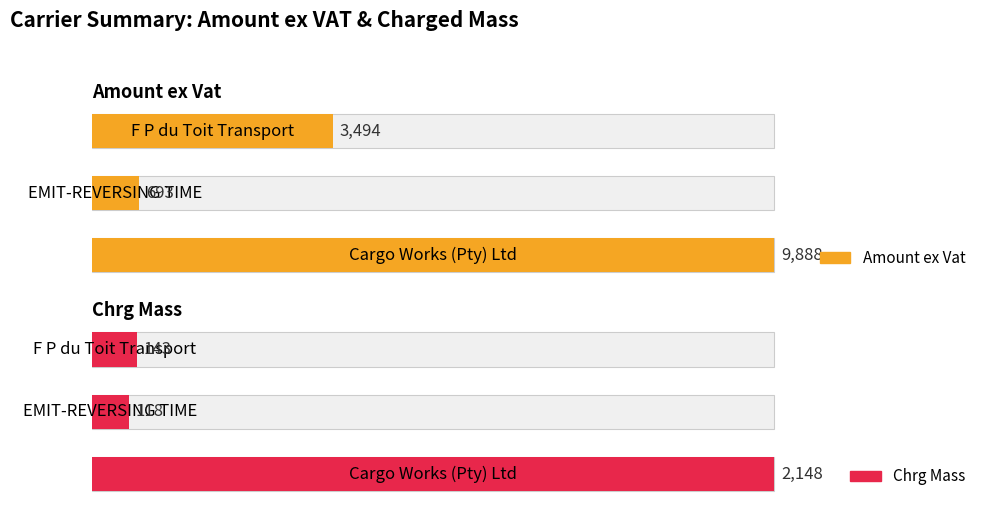

The value of Amount ex Vat at 2 is 55.6. True or false?

False